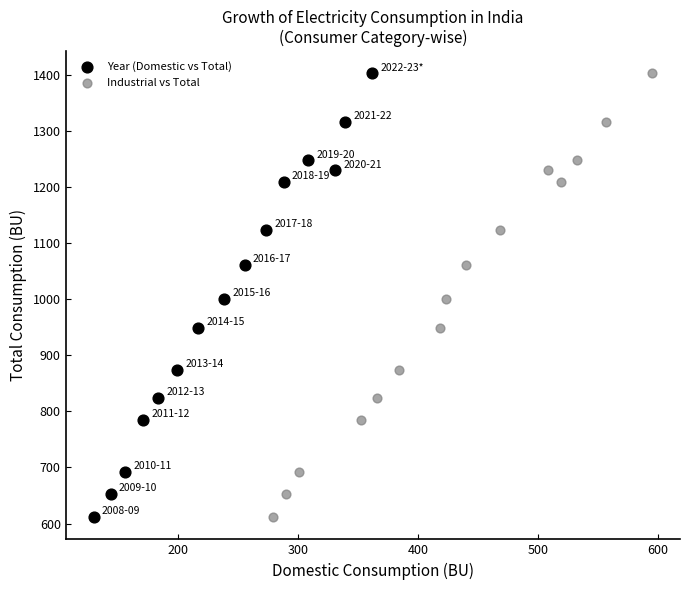

What are all the series names shown in the legend?

Year (Domestic vs Total), Industrial vs Total